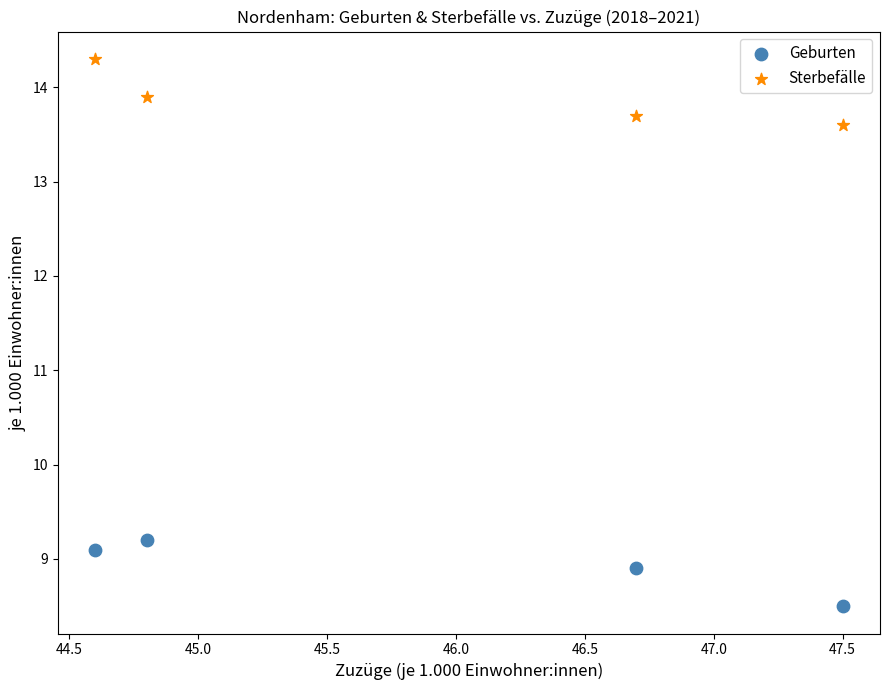

In the Geburten series, what Y value is closest to 8?

8.5